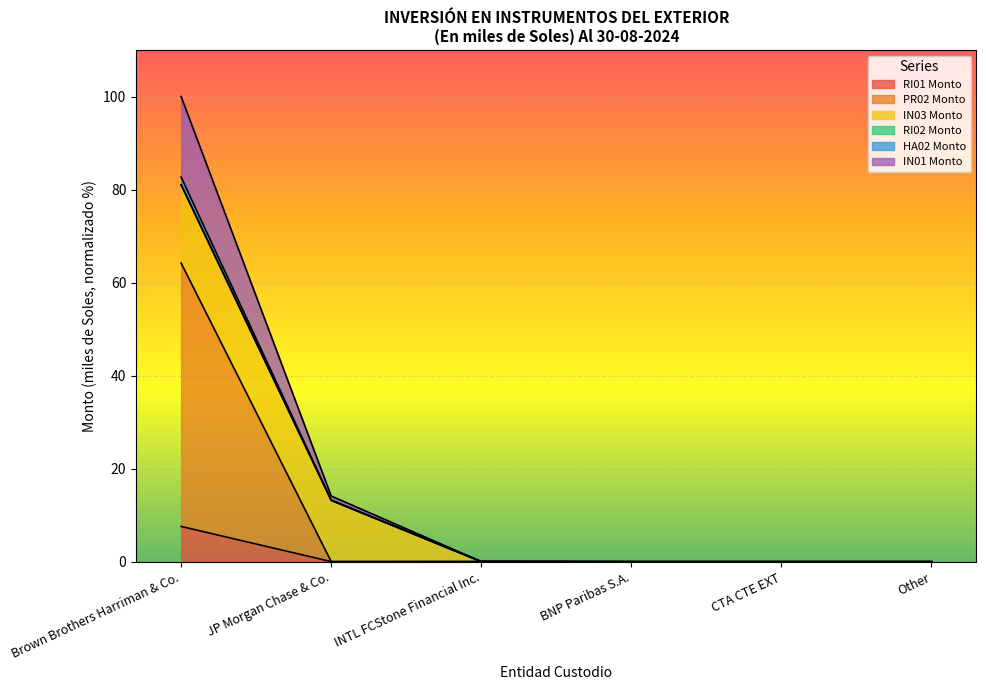

At which category is the sum across all series the highest?

Brown Brothers Harriman & Co.